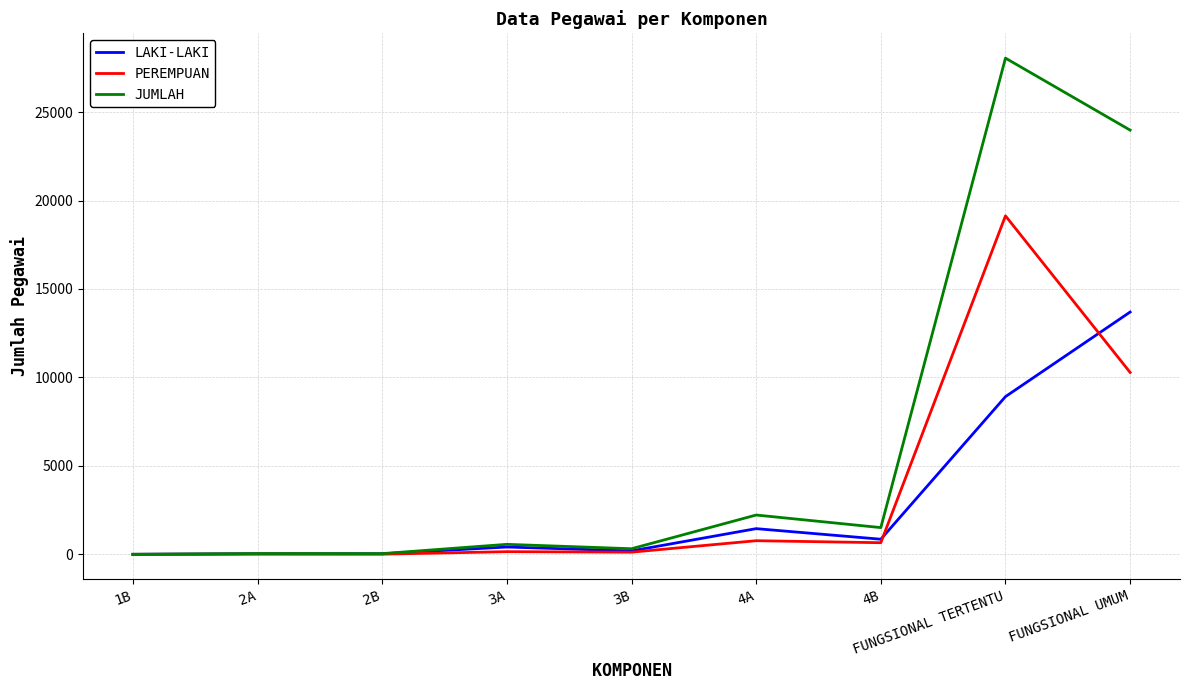

What is the sum of the LAKI-LAKI values at 4B and 2A?

886